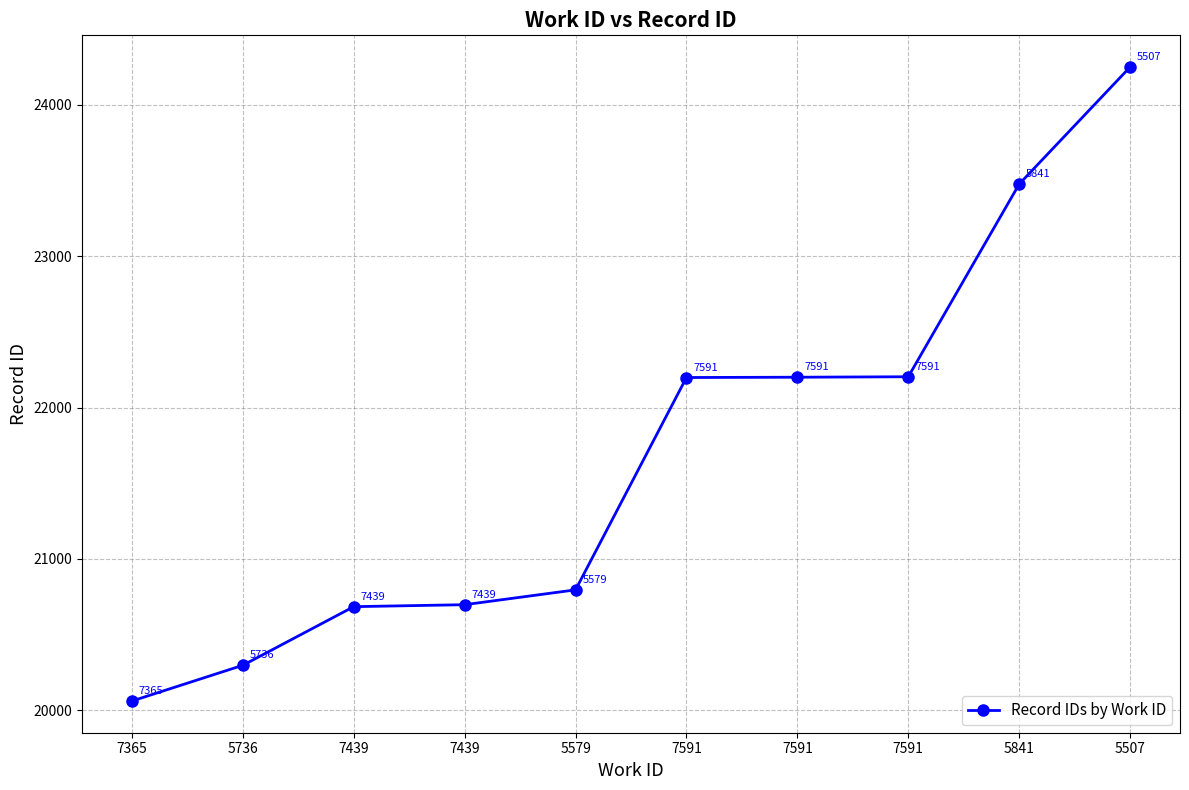

List the labels in order of value, smallest first.

7365, 5736, 7439, 7439, 5579, 7591, 7591, 7591, 5841, 5507